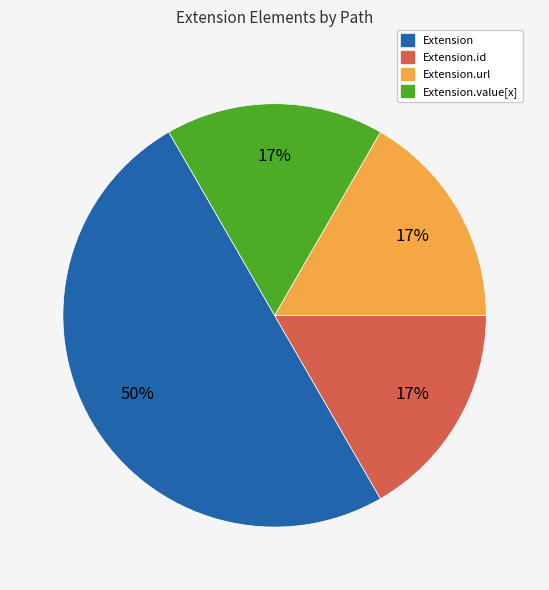

What is the largest slice in the pie chart?

Extension